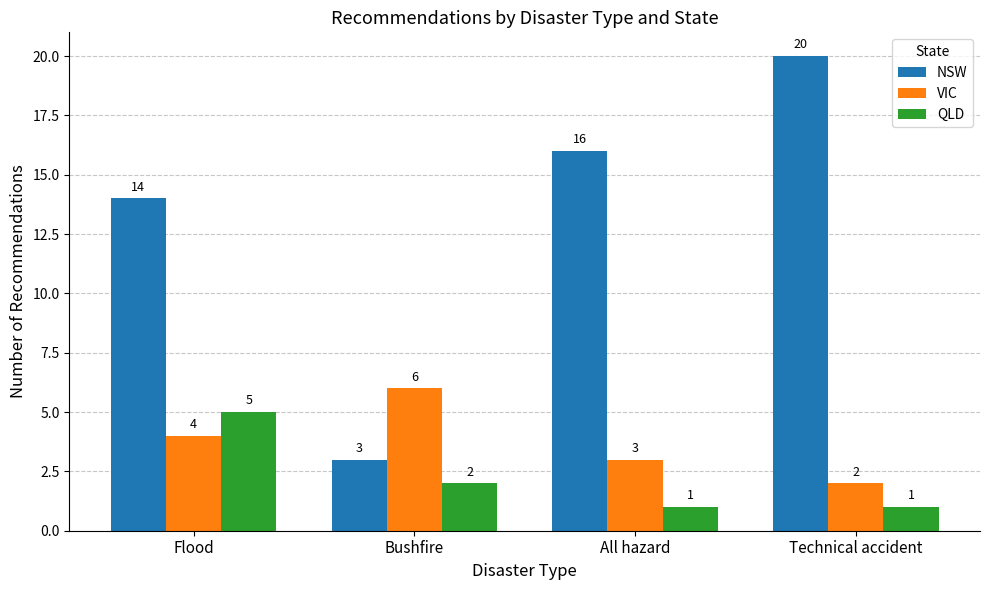

Reading right to left, list all the values displayed in this chart.

NSW: 20	16	3	14
VIC: 2	3	6	4
QLD: 1	1	2	5